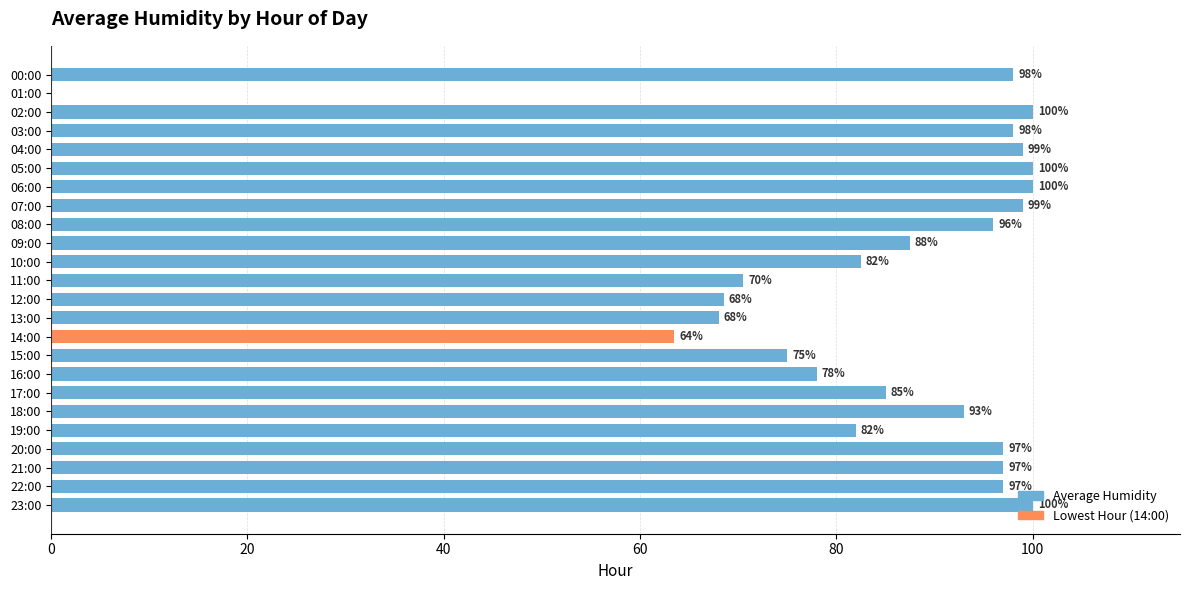

What is the ratio of the value at 23:00 to the value at 07:00?

1.0